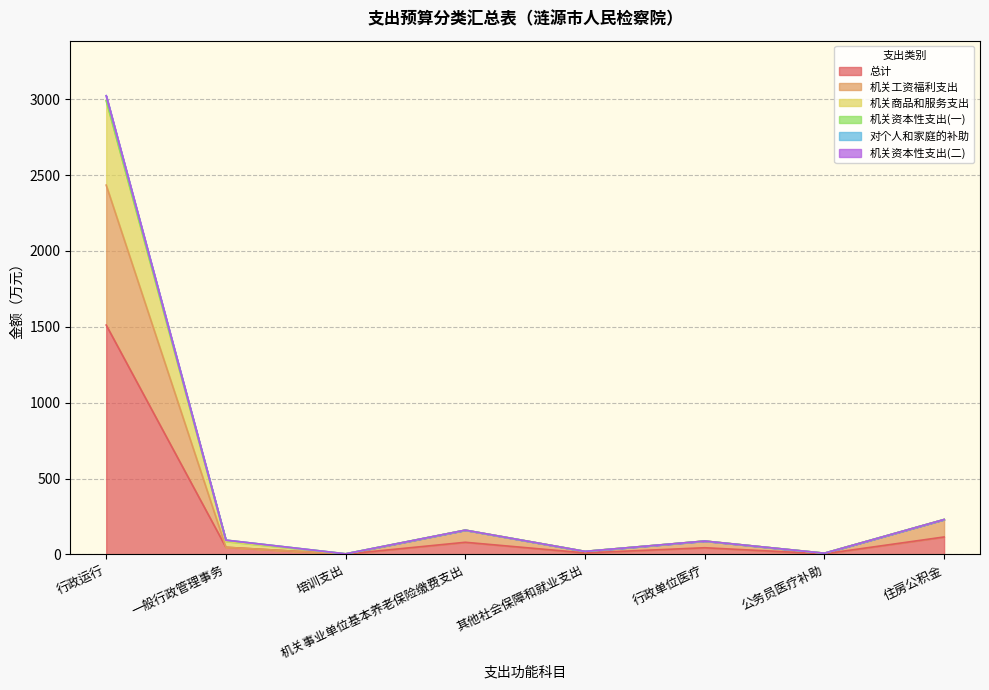

What is the total value across all series at 公务员医疗补助?

8.0